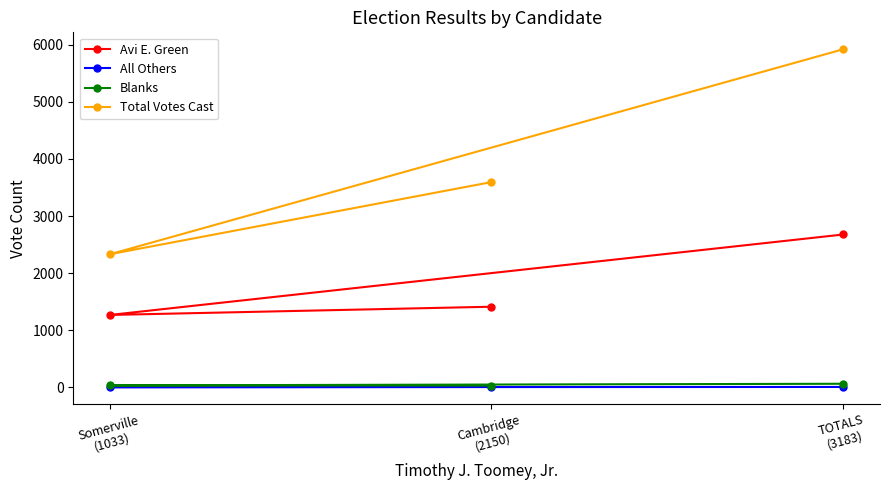

What is the label of the 3rd point from the left?

TOTALS
(3183)